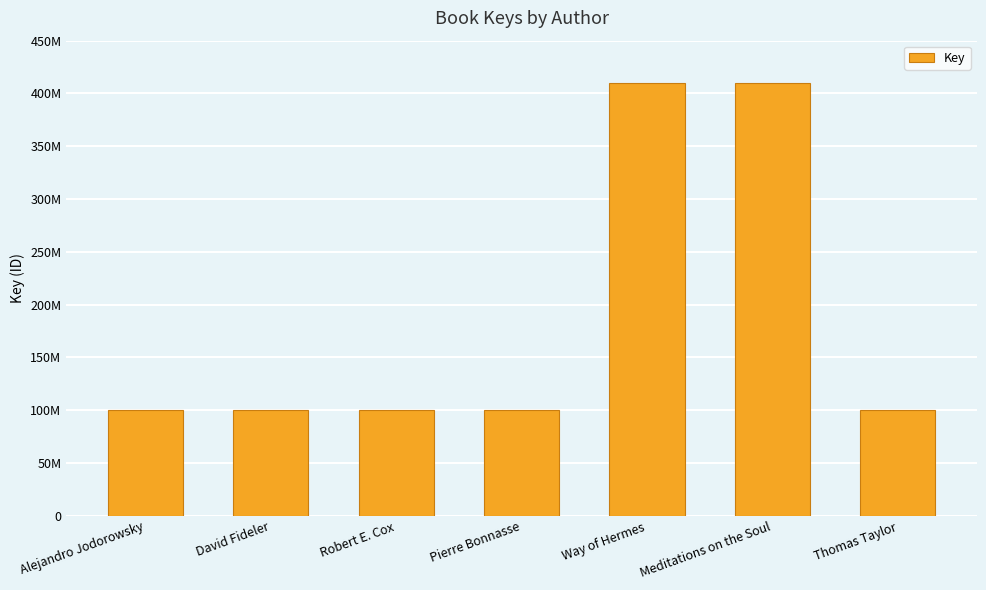

What value does the data have at Thomas Taylor, to the nearest 10?

100444080